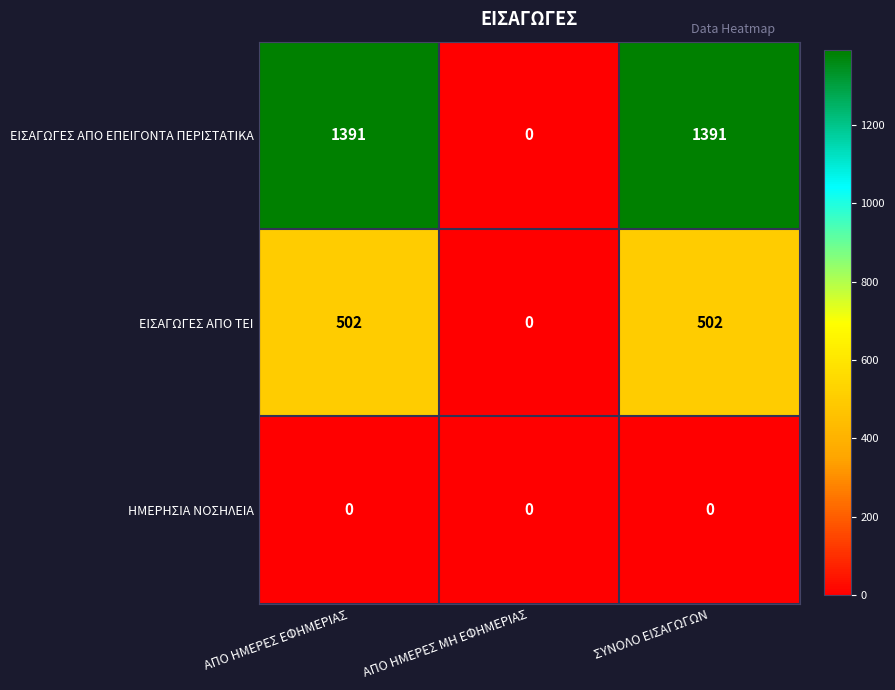

List the series in order of their overall mean, highest first.

ΕΙΣΑΓΩΓΕΣ ΑΠΟ ΕΠΕΙΓΟΝΤΑ ΠΕΡΙΣΤΑΤΙΚΑ, ΕΙΣΑΓΩΓΕΣ ΑΠΟ ΤΕΙ, ΗΜΕΡΗΣΙΑ ΝΟΣΗΛΕΙΑ